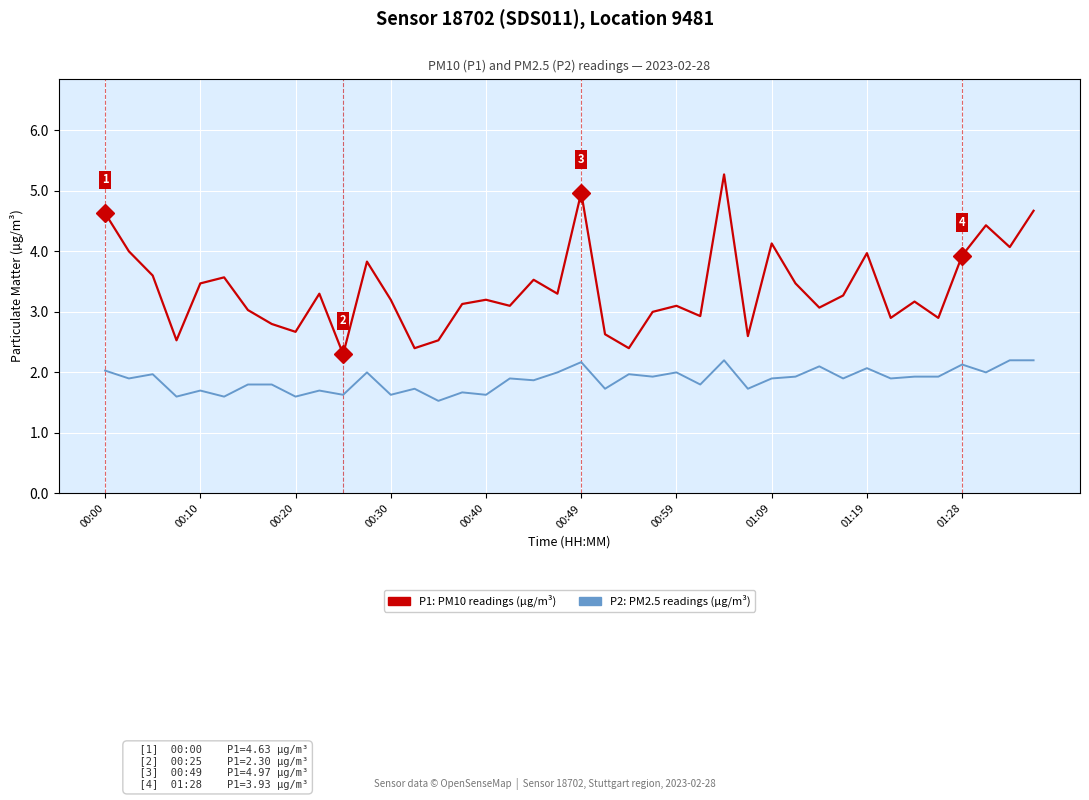

What is the maximum value shown in the chart?

5.3